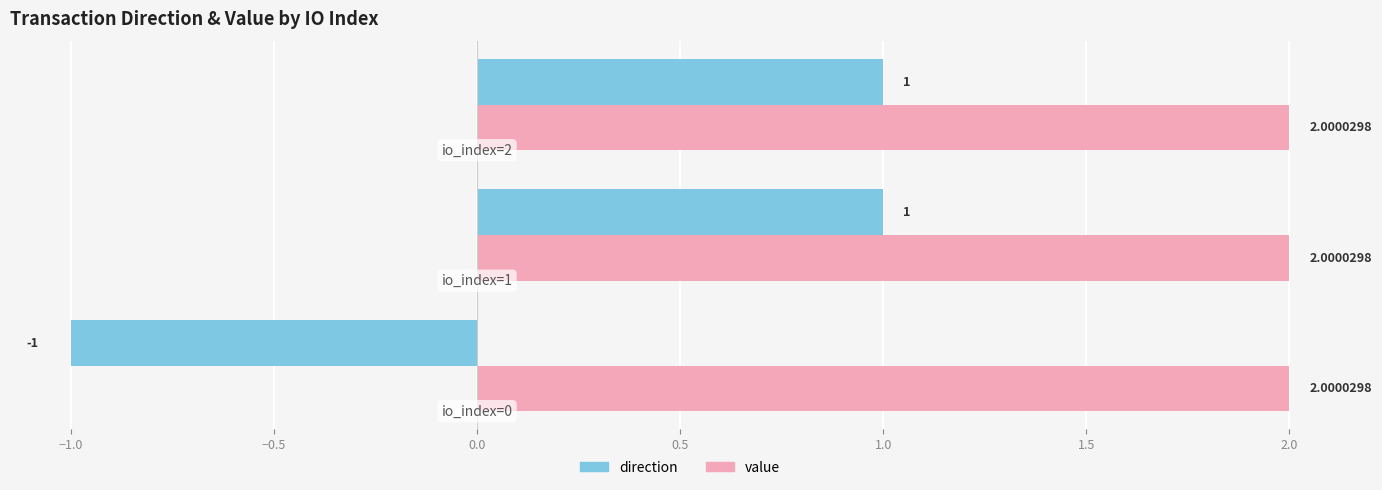

How many series are shown in this chart?

2